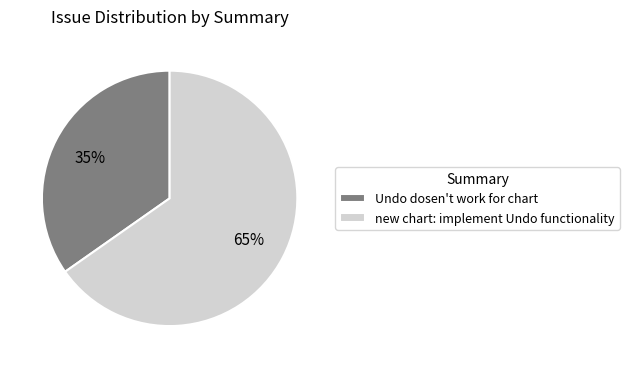

Is Undo dosen't work for chart the majority of the pie?

No